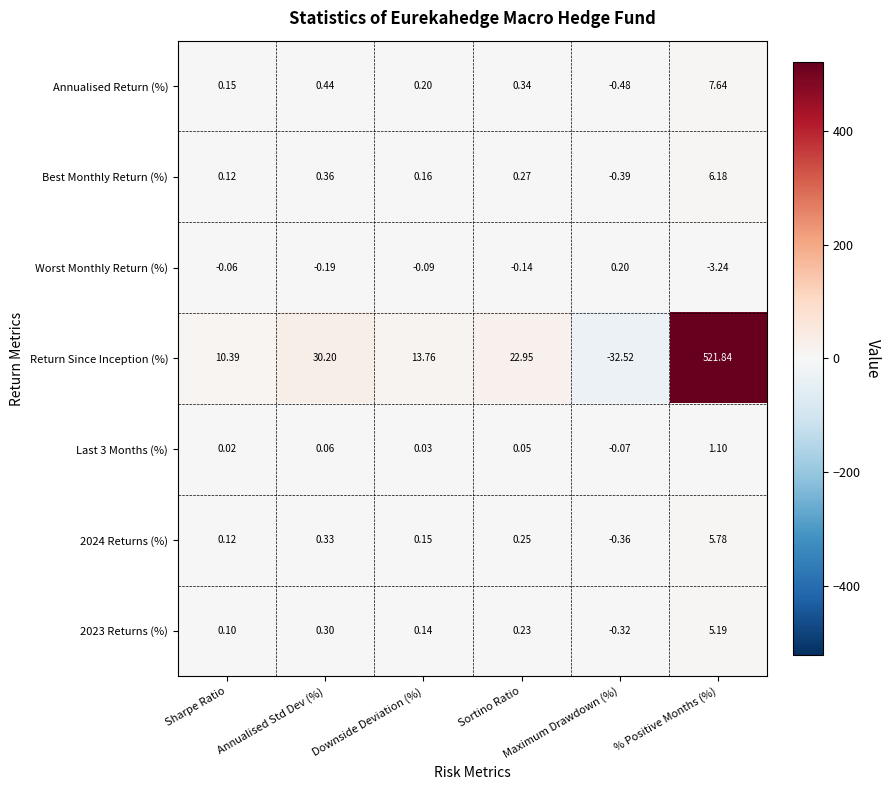

Which series has the largest total across all categories?

Return Since Inception (%)